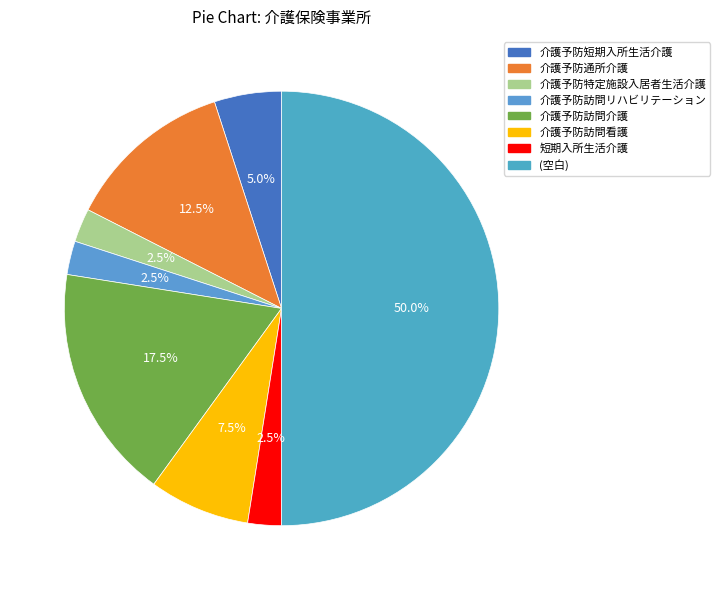

Does 介護予防短期入所生活介護 represent more than half of the total?

No